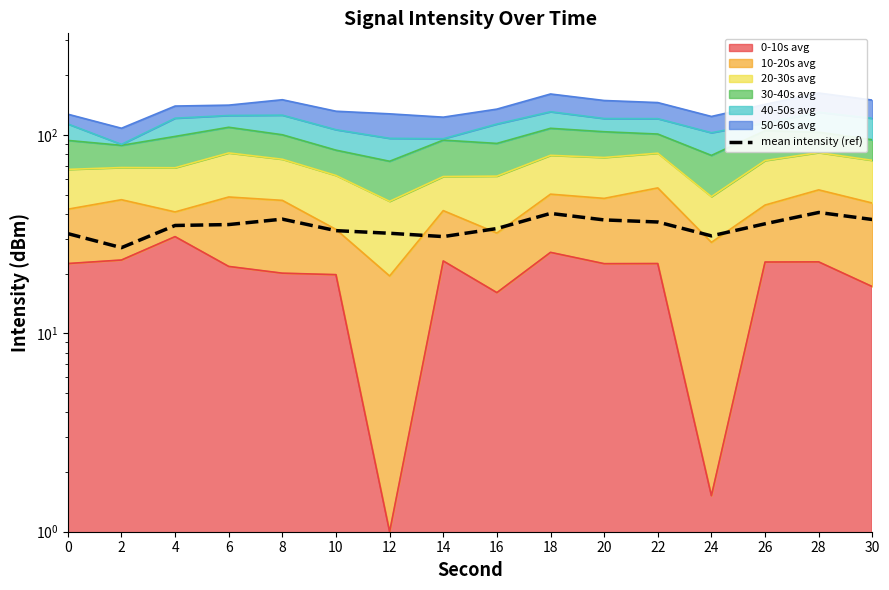

The value at 0 is 31.8. True or false?

True